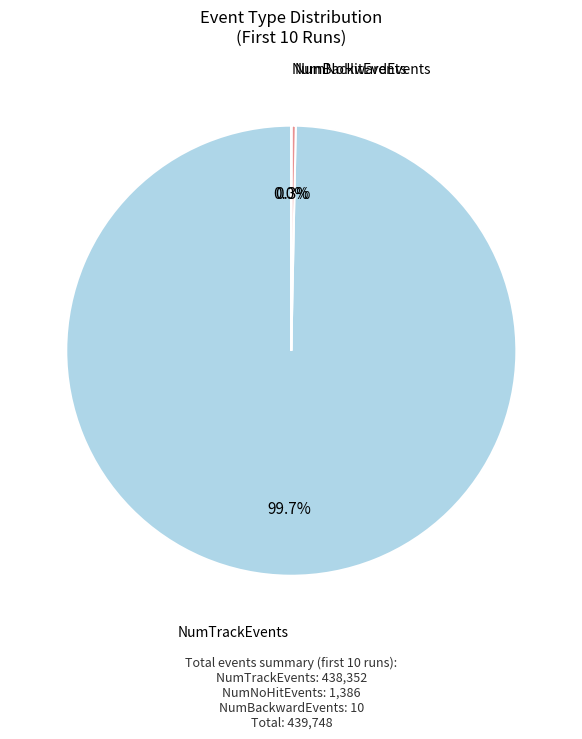

What is the largest slice in the pie chart?

NumTrackEvents